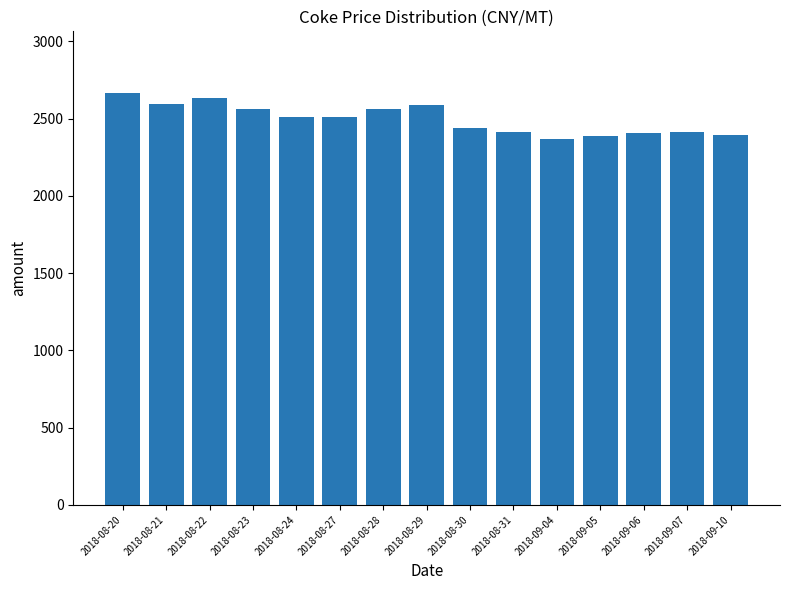

True or false: the data shows 2513.0 at 2018-08-24.

True